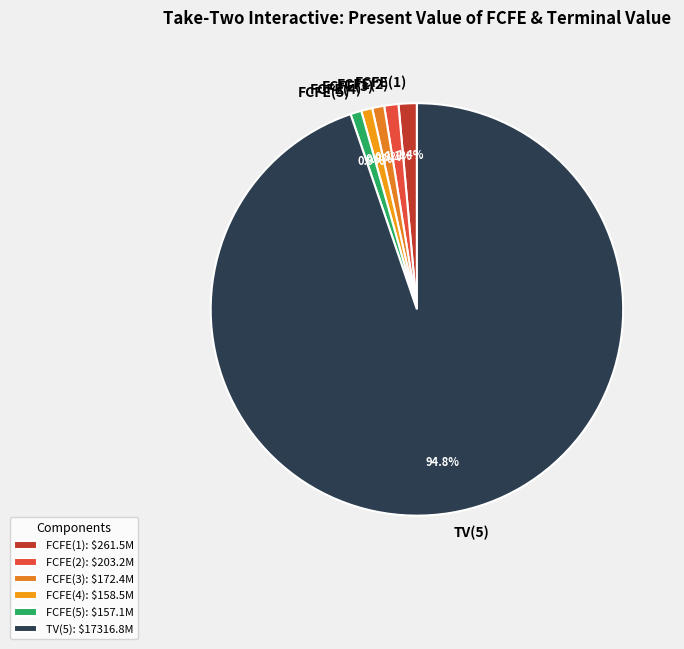

Is it true that TV(5) is 95% of the pie?

True